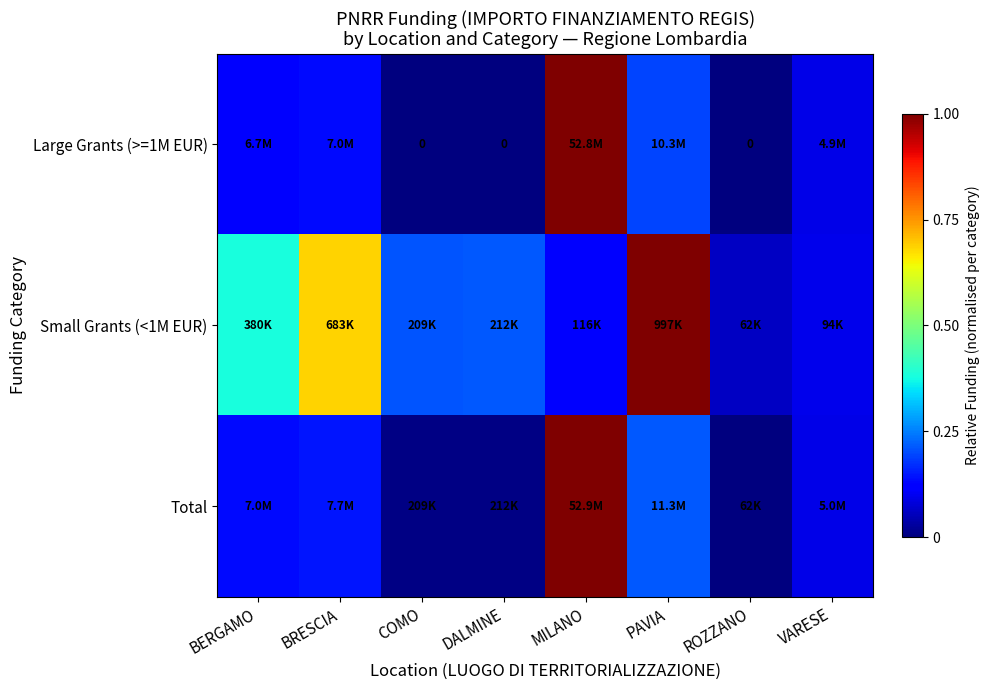

The Total series shows 0.0 at DALMINE. True or false?

True